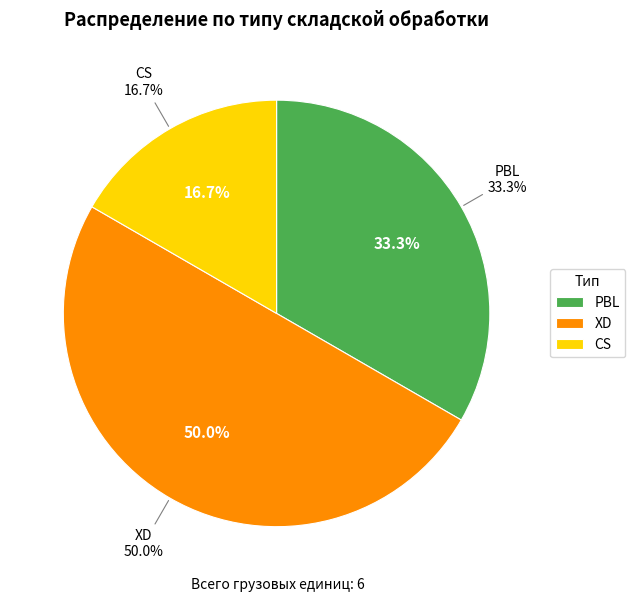

To the nearest percent, what is the difference between the largest and smallest slice percentages?

33%